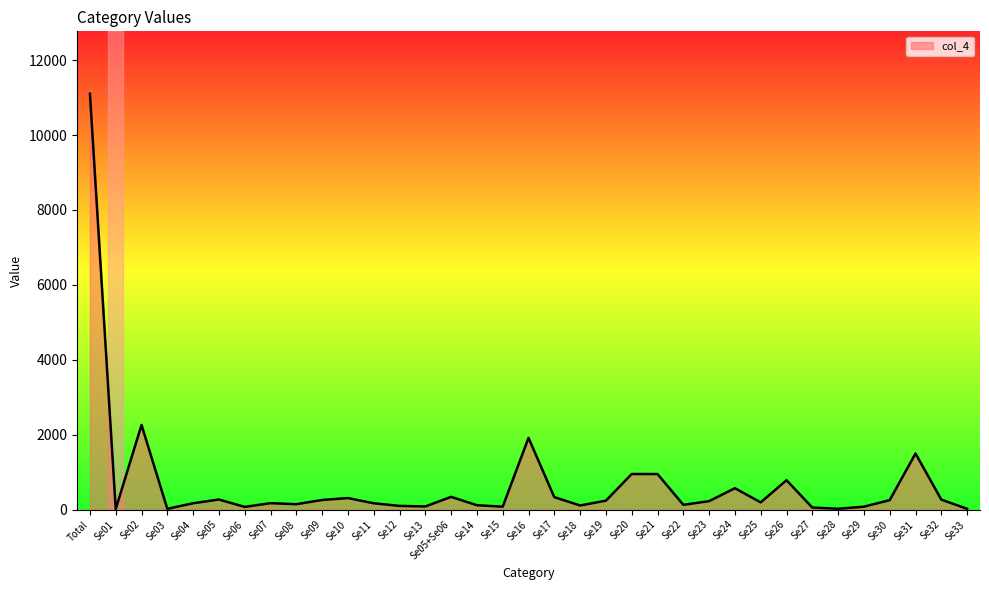

Does the chart have visible grid lines?

No